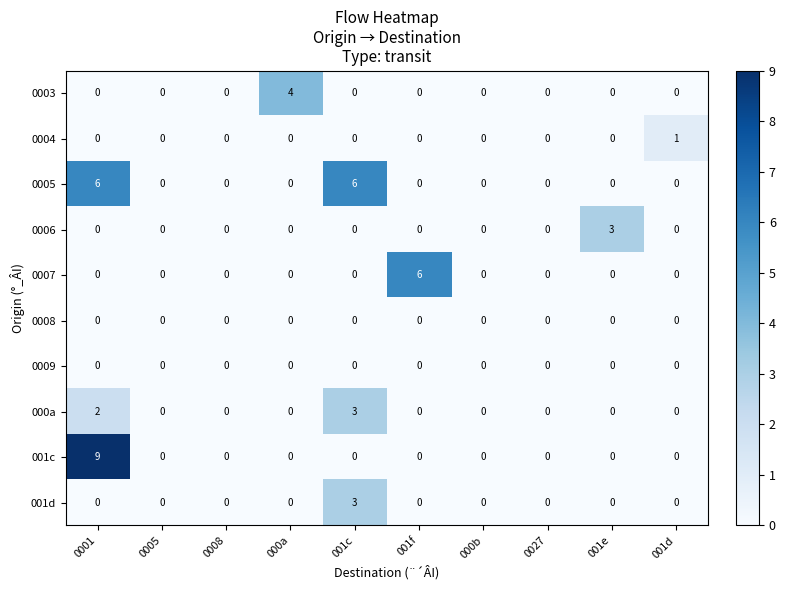

What is the difference between the maximum and second lowest values in the 0005 series?

6